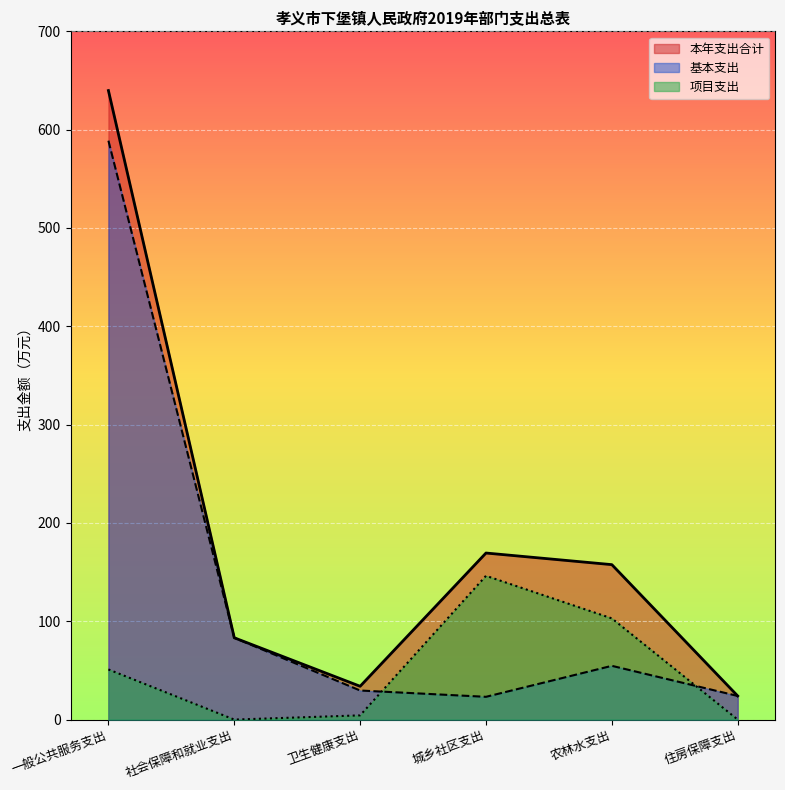

Where is 项目支出 nearest to the value 73?

一般公共服务支出